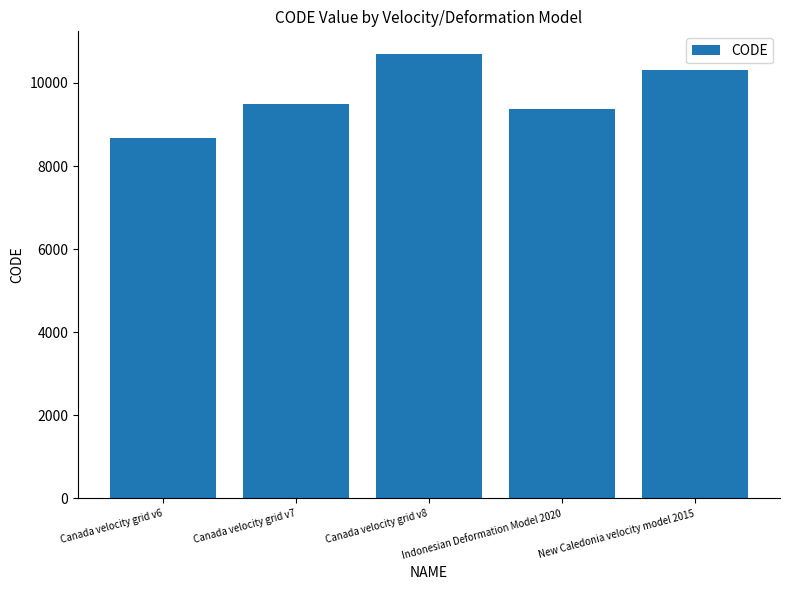

Reading left to right, list all the values displayed in this chart.

8676	9483	10707	9375	10323